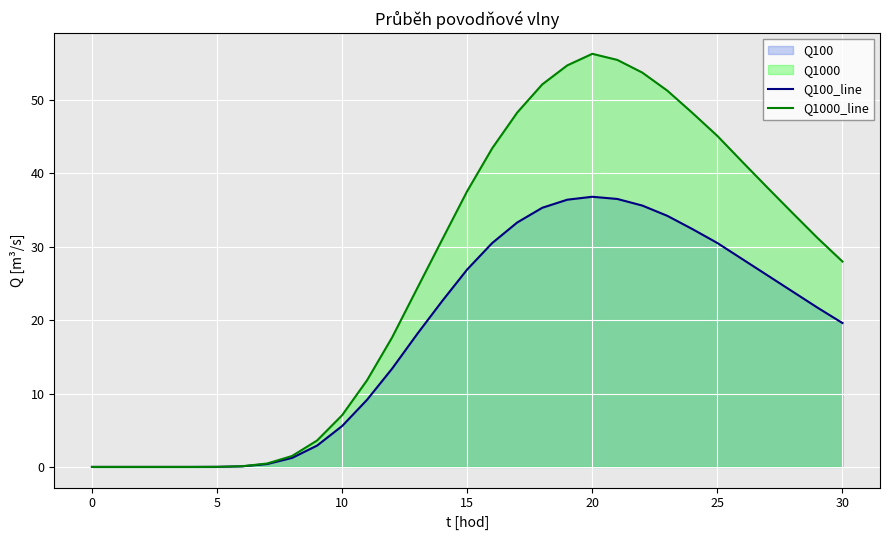

How many lines are shown in the chart?

2